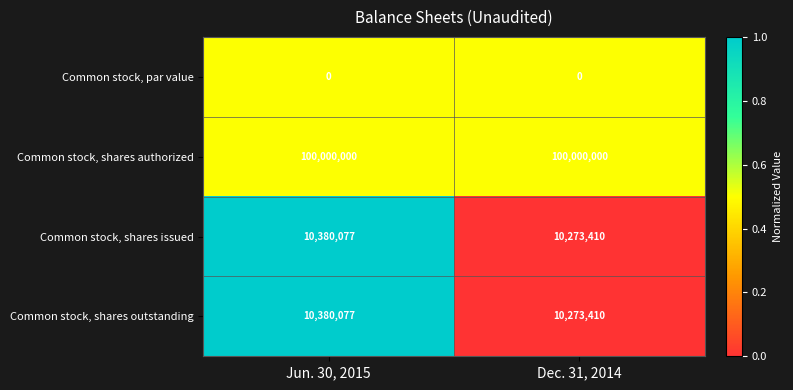

True or false: Common stock, shares authorized has a value of 100000000 at Jun. 30, 2015.

True